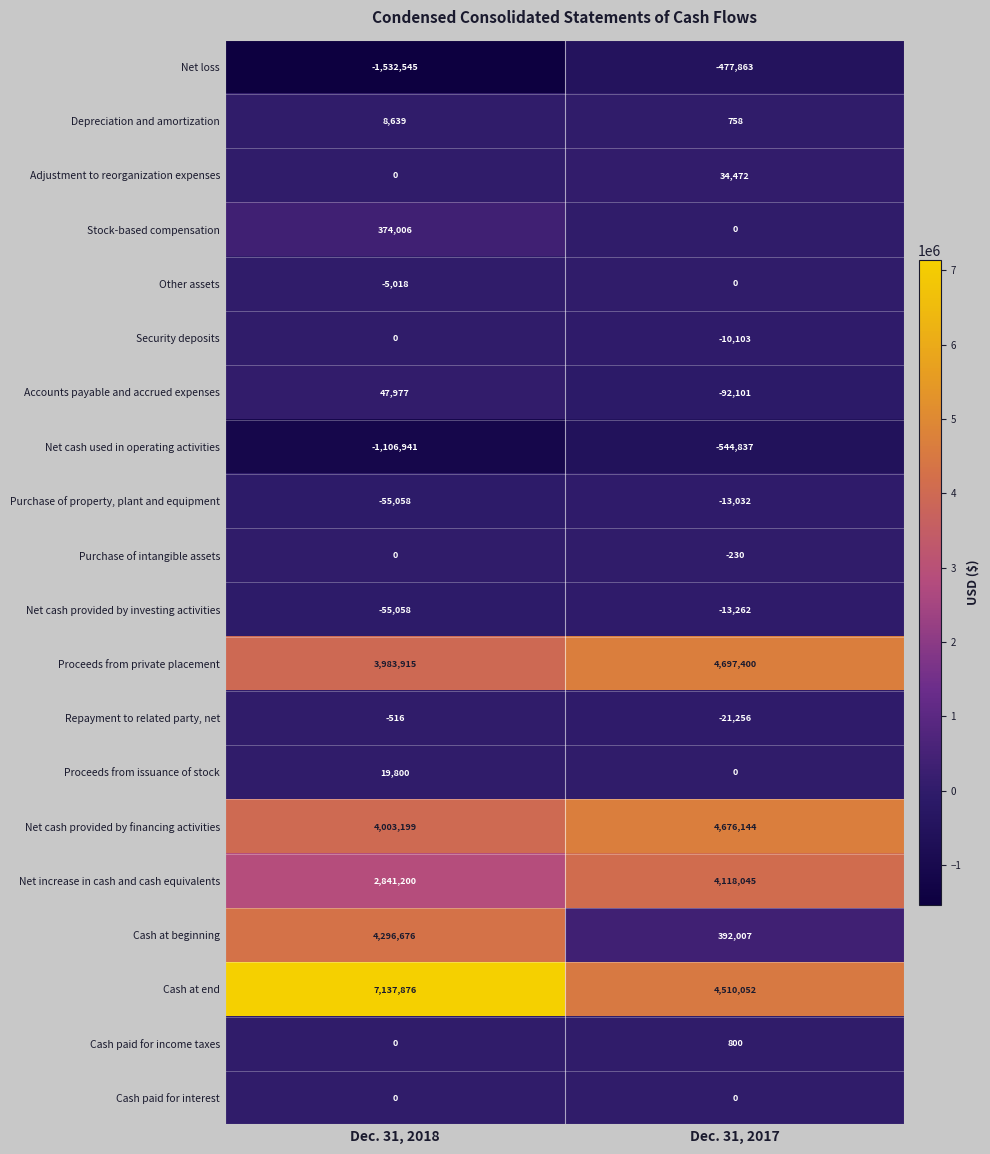

What is the minimum value for Net loss?

-1532545